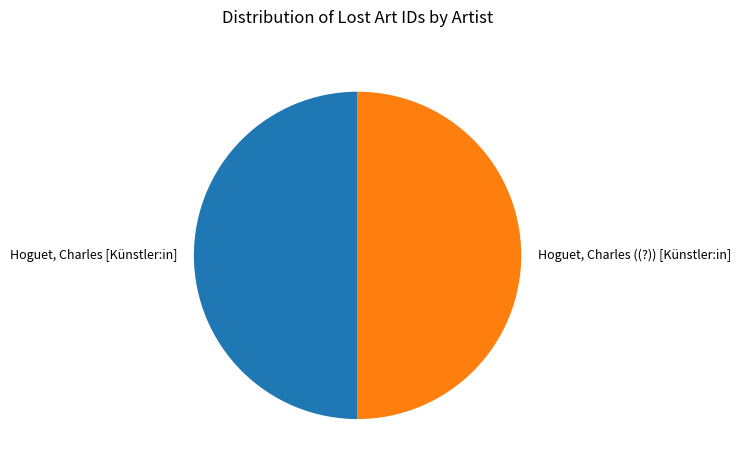

Approximately how many times larger is the value at Hoguet, Charles ((?)) [Künstler:in] compared to Hoguet, Charles [Künstler:in]?

1.0